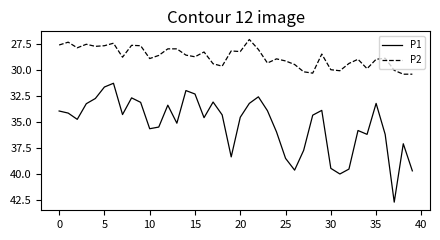

Which series has the widest spread of values?

P1